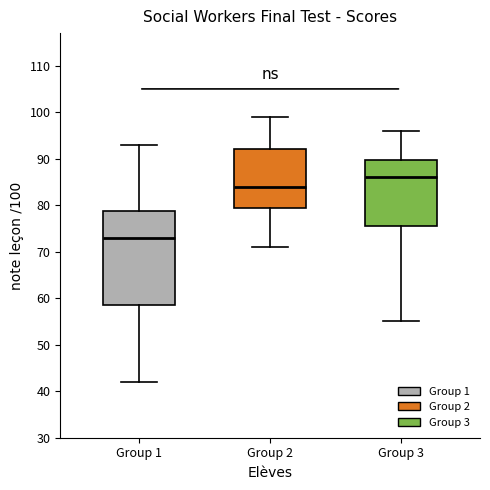

Reading left to right, read every box against the y-axis: the position of its median line, the range the box covers, and the ends of its whiskers. The values are not printed on the chart, so give them approximately, as read against the axis.

Group 1: median 73, box 59 to 79, whiskers 42 to 93
Group 2: median 84, box 80 to 92, whiskers 71 to 99
Group 3: median 86, box 76 to 90, whiskers 55 to 96